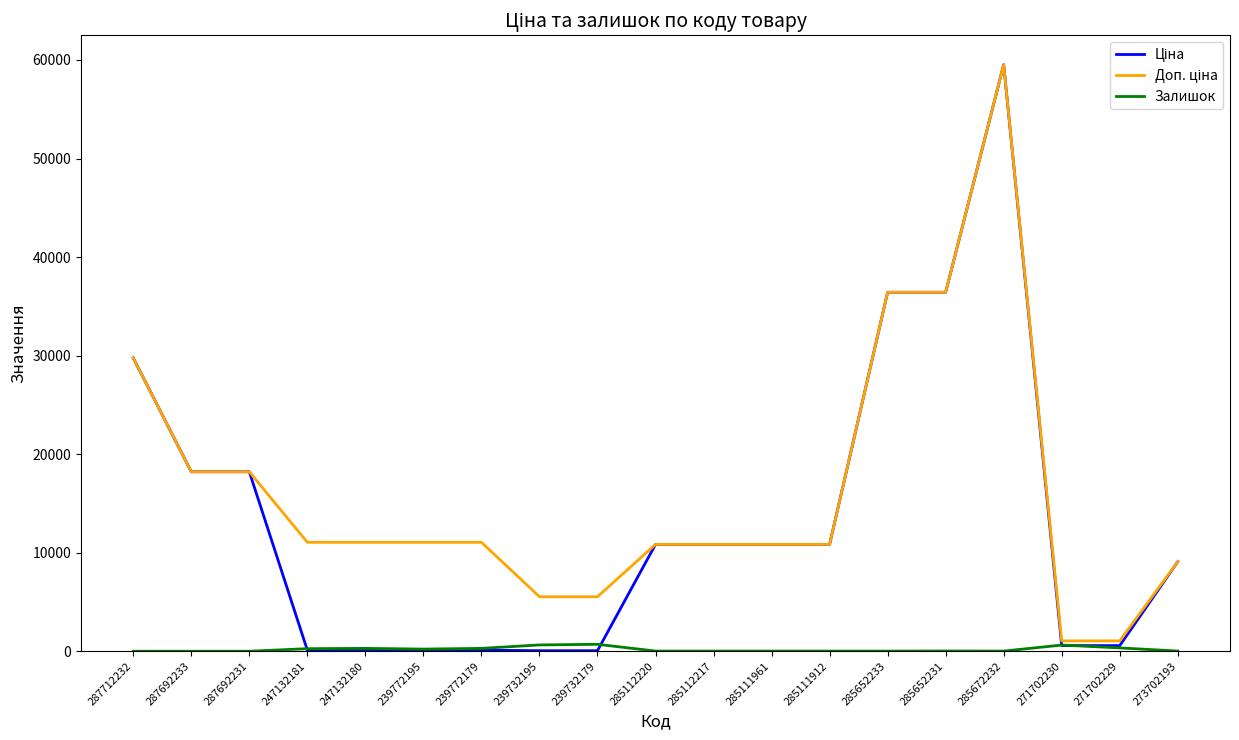

Is it true that Залишок equals 20.0 at 273702193?

True